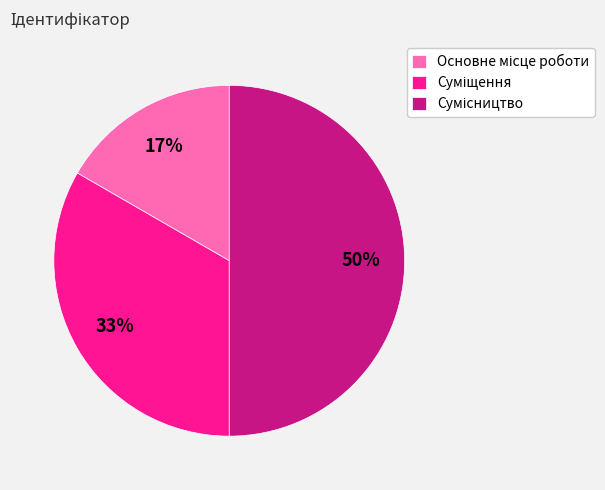

To the nearest percent, what is the average slice percentage?

33%